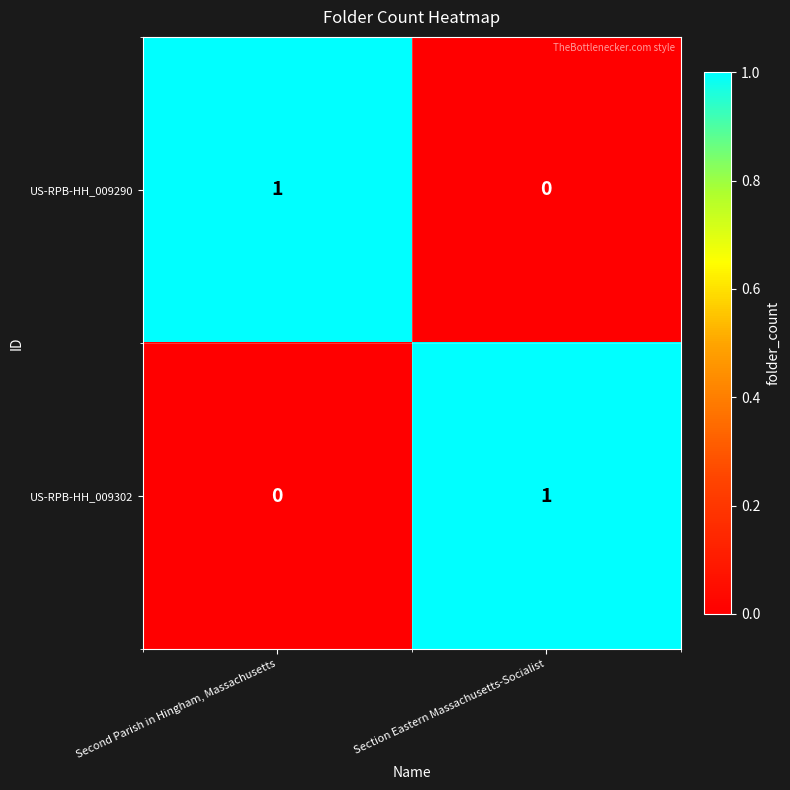

The value of US-RPB-HH_009302 at Second Parish in Hingham, Massachusetts is 0. True or false?

True